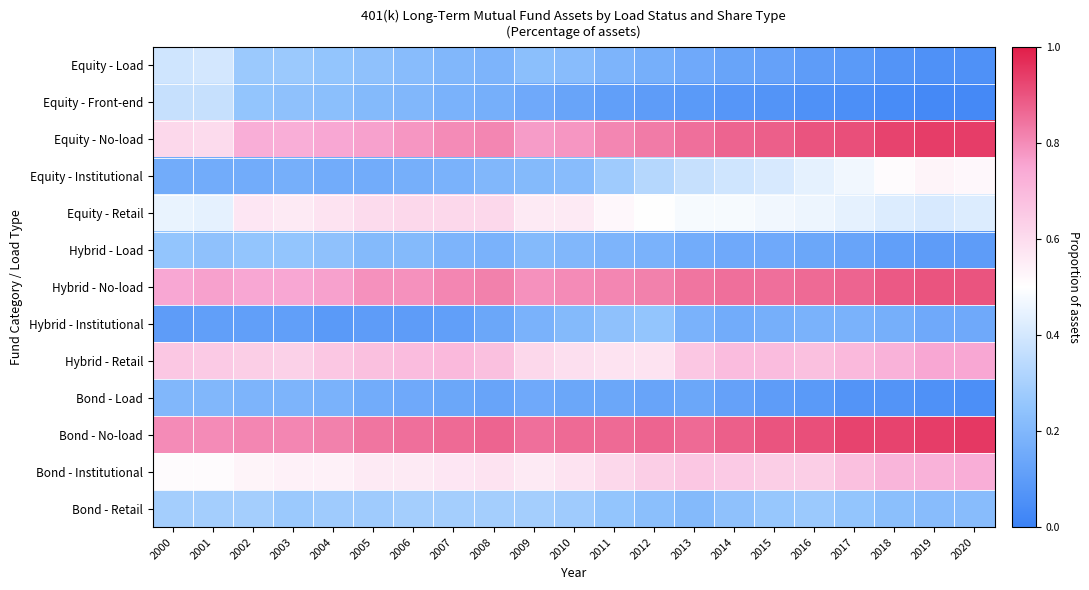

Count the number of data series in this chart.

13